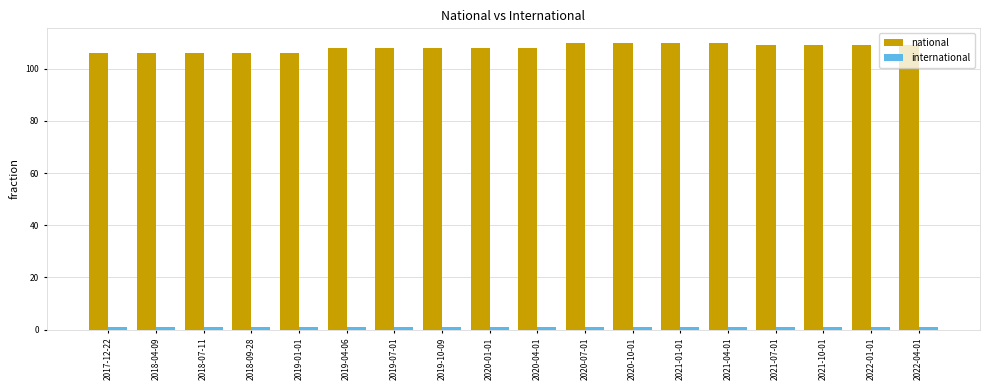

Which series has the widest spread of values?

national